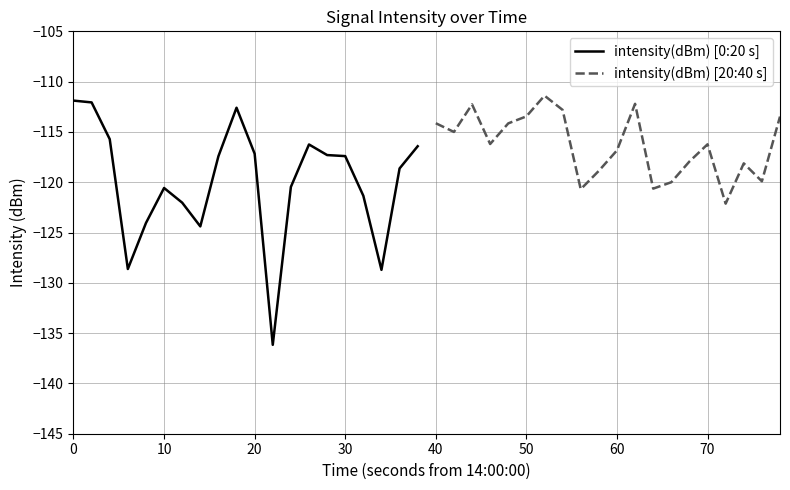

Which series has the largest range (max minus min)?

intensity(dBm) [0:20 s]